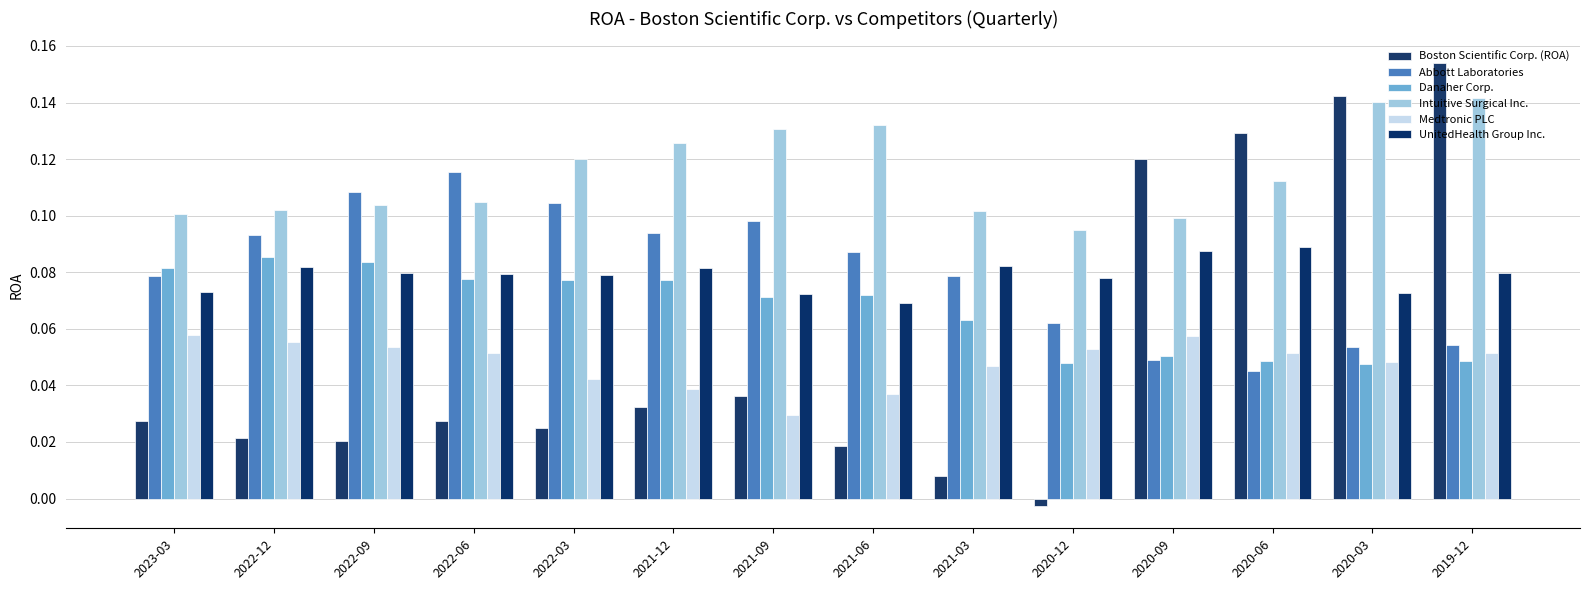

How many bars are there in total?

84